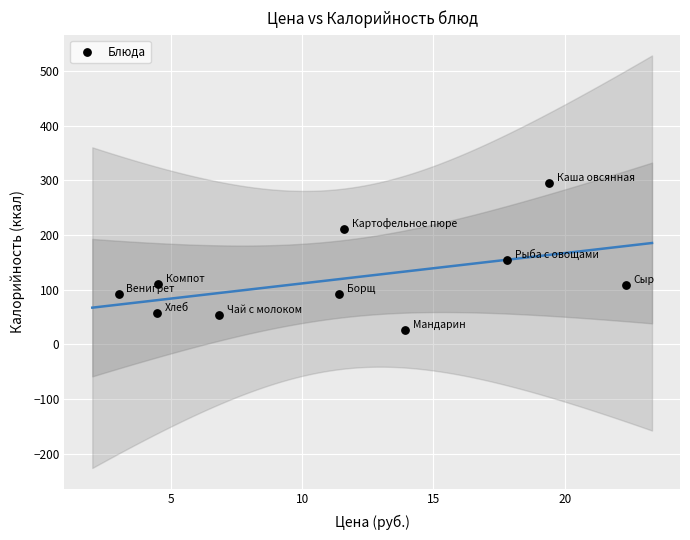

What is the average X value?

11.5